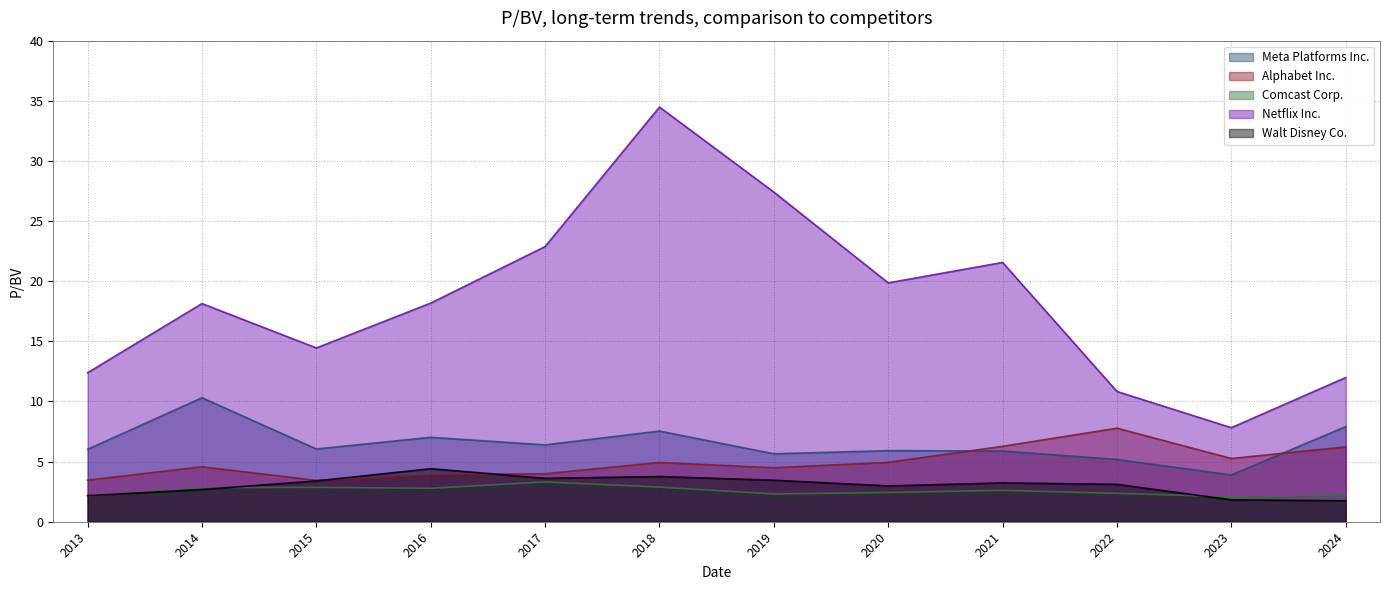

Reading right to left, transcribe all the data shown in this chart.

Meta Platforms Inc.: 7.9	3.9	5.2	5.9	5.9	5.7	7.5	6.4	7.0	6.0	10.3	6.0
Alphabet Inc.: 6.2	5.3	7.8	6.3	4.9	4.5	4.9	4.0	3.9	3.4	4.6	3.5
Comcast Corp.: 2.2	2.1	2.4	2.6	2.4	2.3	2.9	3.3	2.8	2.9	2.8	2.1
Netflix Inc.: 12.0	7.8	10.8	21.6	19.9	27.4	34.5	22.9	18.2	14.4	18.1	12.4
Walt Disney Co.: 1.7	1.8	3.1	3.2	3.0	3.5	3.8	3.6	4.4	3.4	2.7	2.2